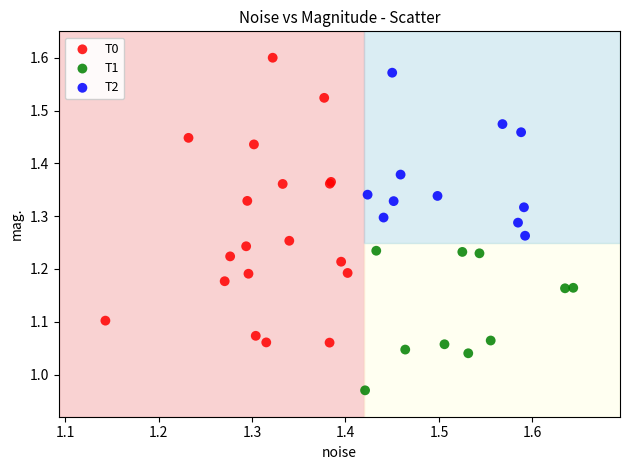

Which series reaches the minimum Y coordinate?

T1